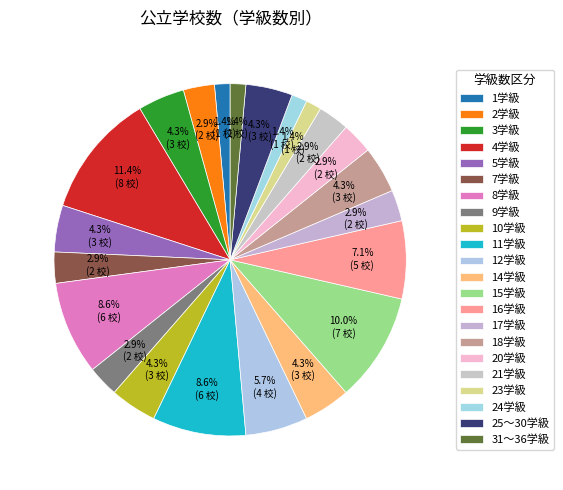

Does 12学級 represent more than half of the total?

No